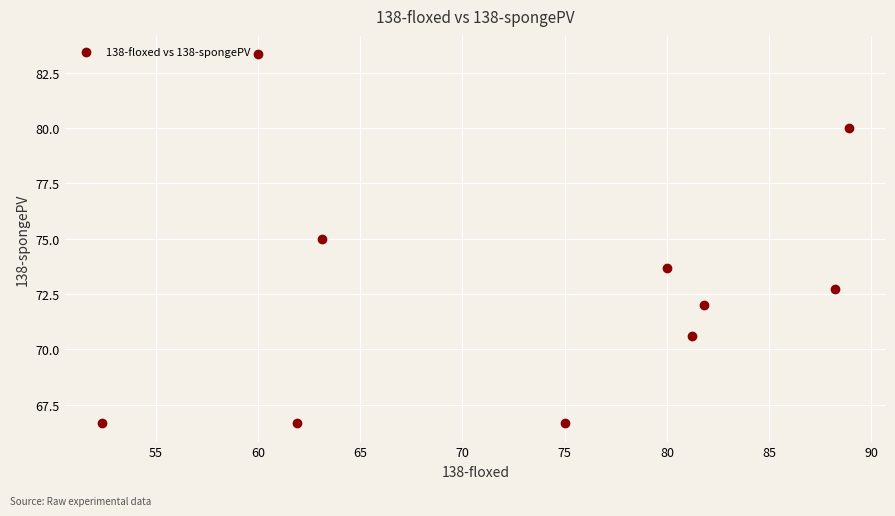

What is the average X value?

73.3